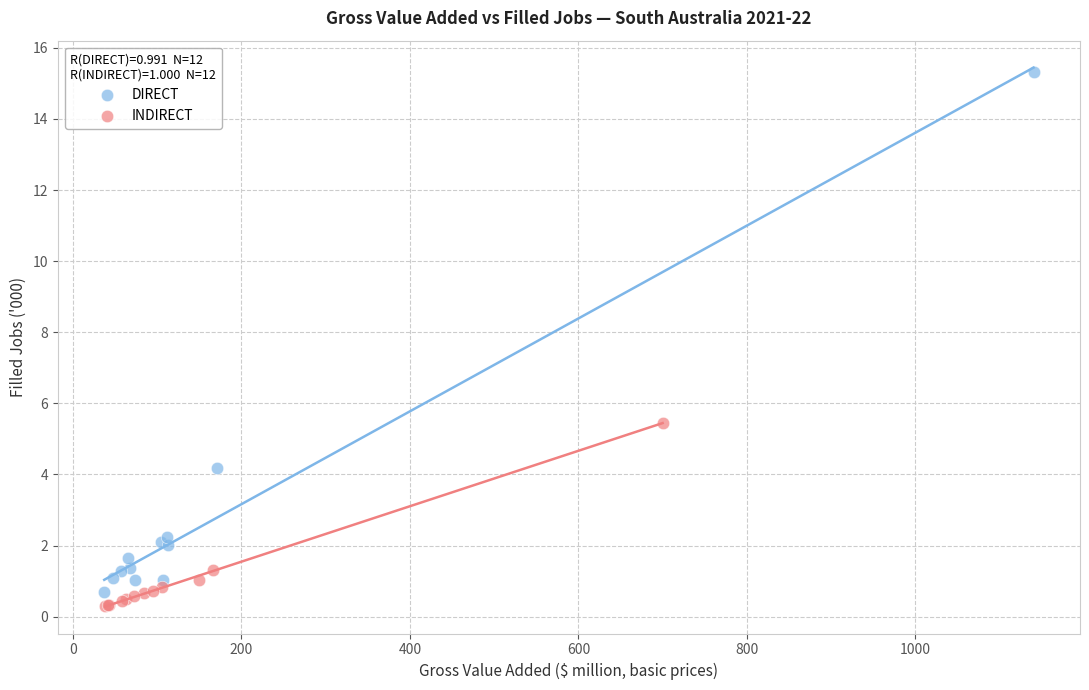

Which series contains the highest Y value?

DIRECT